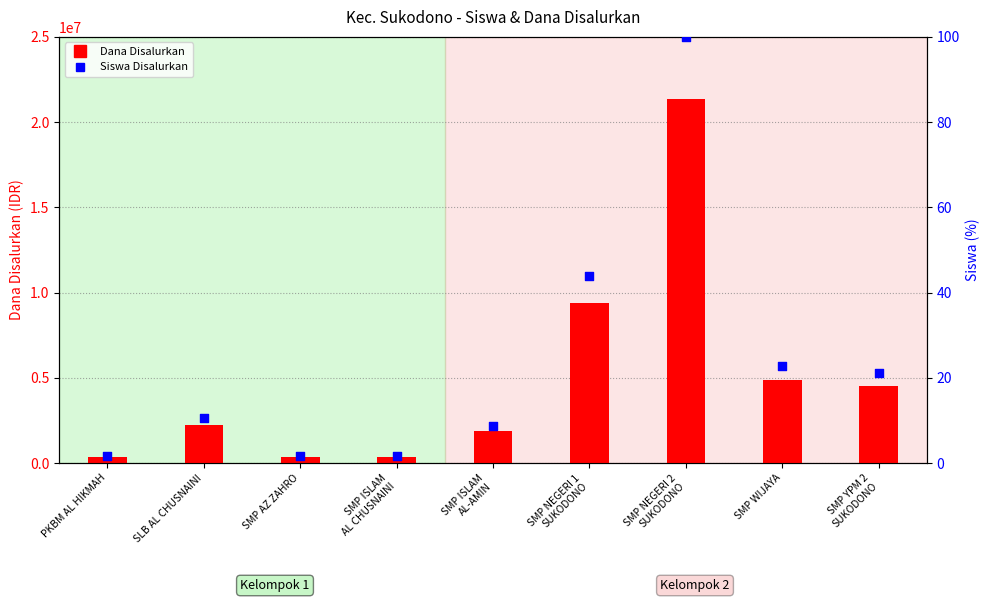

Is the value of Dana Disalurkan at SMP WIJAYA greater than the value of Siswa Disalurkan at PKBM AL HIKMAH?

Yes